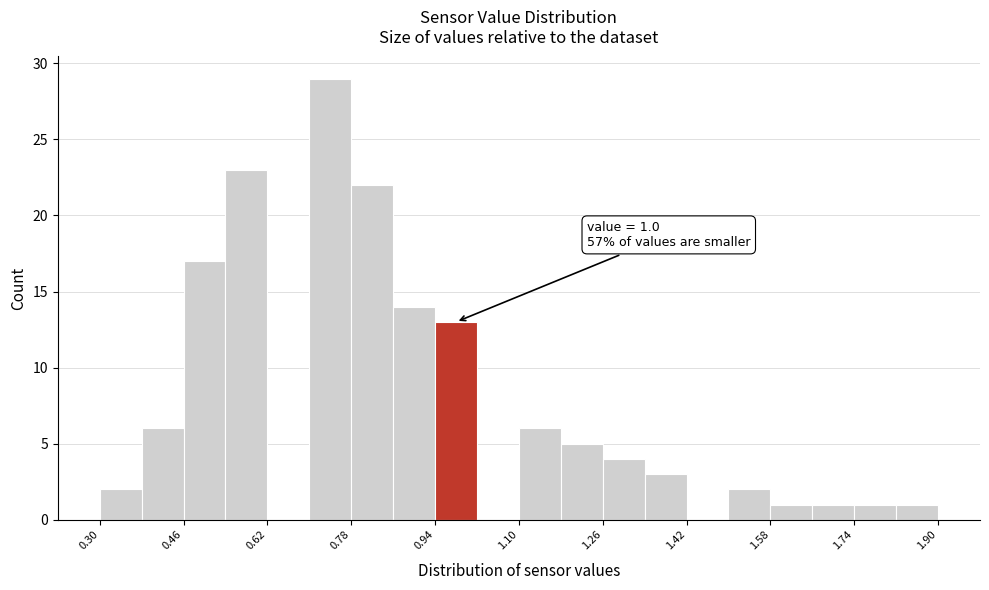

Which range on the x-axis has the tallest bar?

0.70 to 0.78